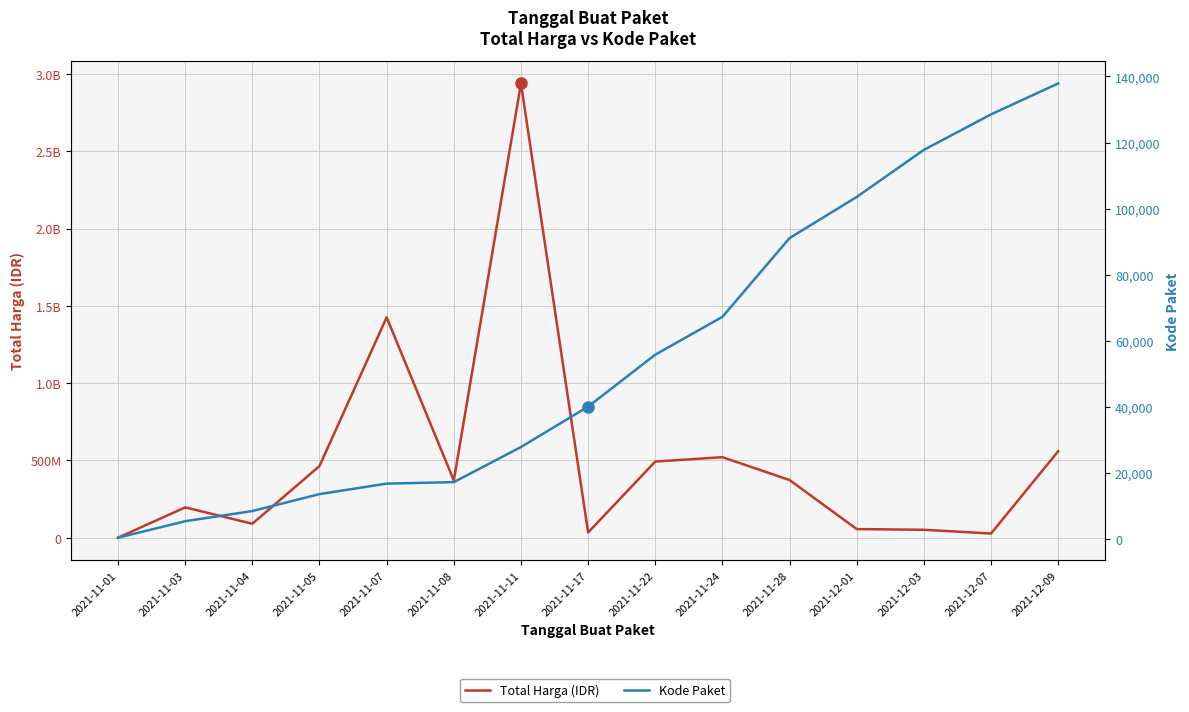

The value of Total Harga (IDR) at 2021-11-28 is 250056197. True or false?

False